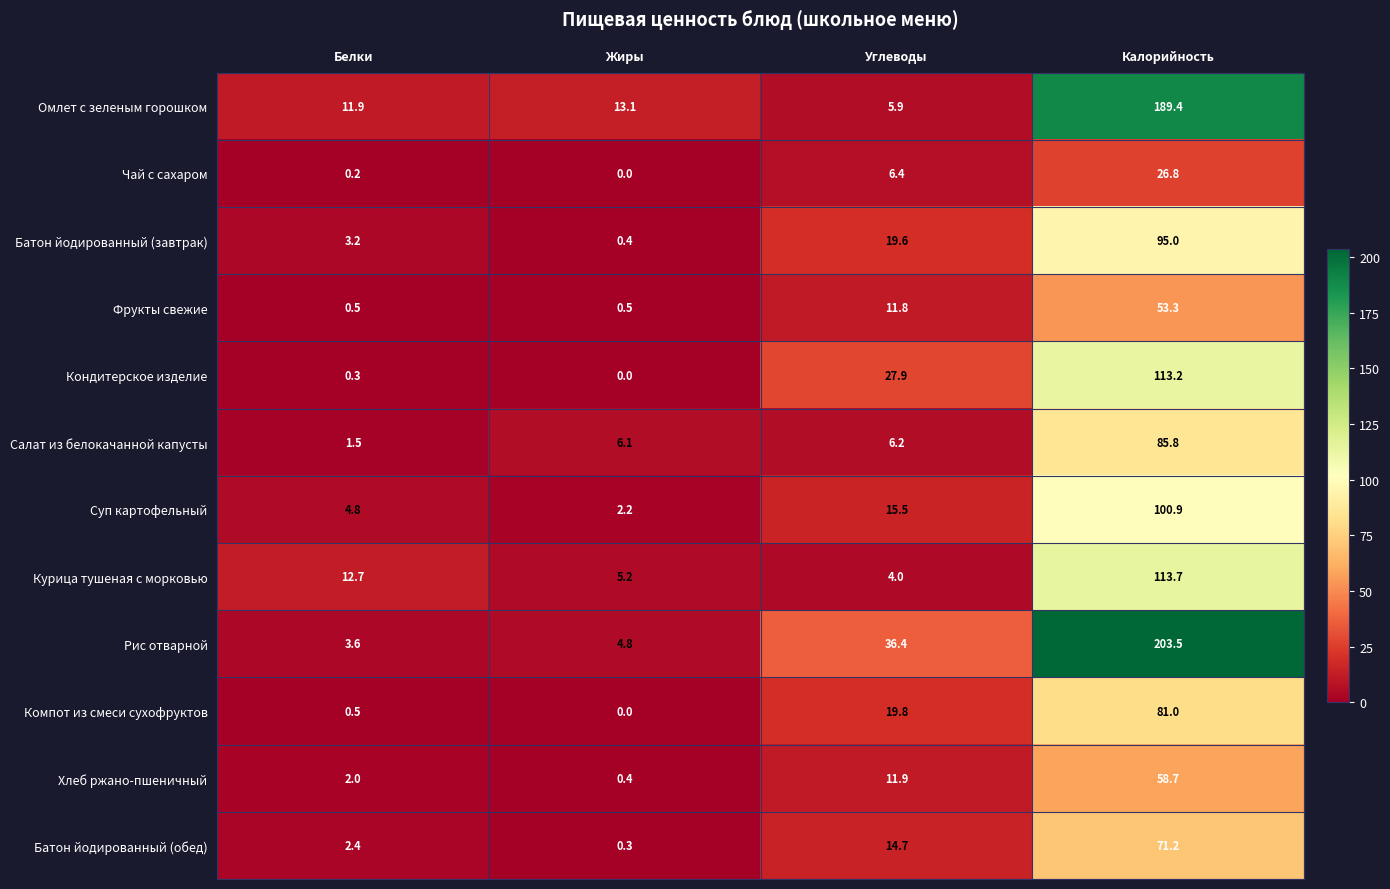

What is the spread (max minus min) of values at Белки?

12.5